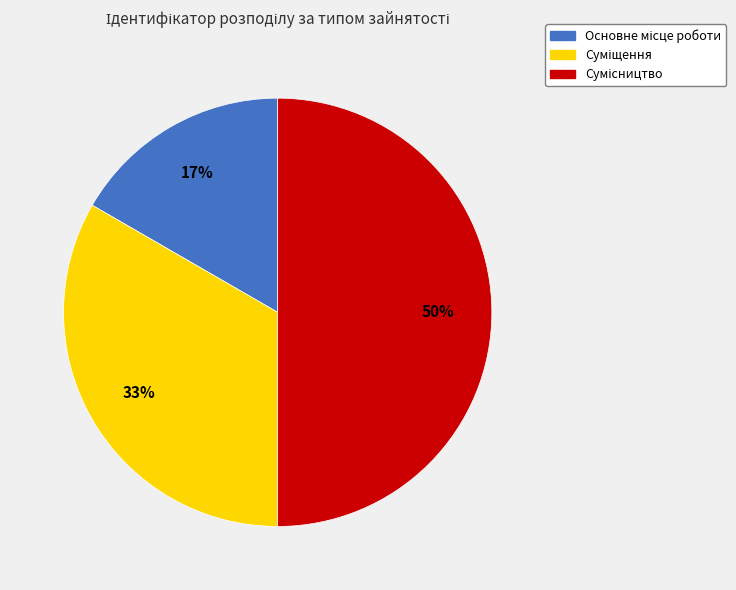

To the nearest percent, what is the difference between the largest and smallest slice percentages?

33%